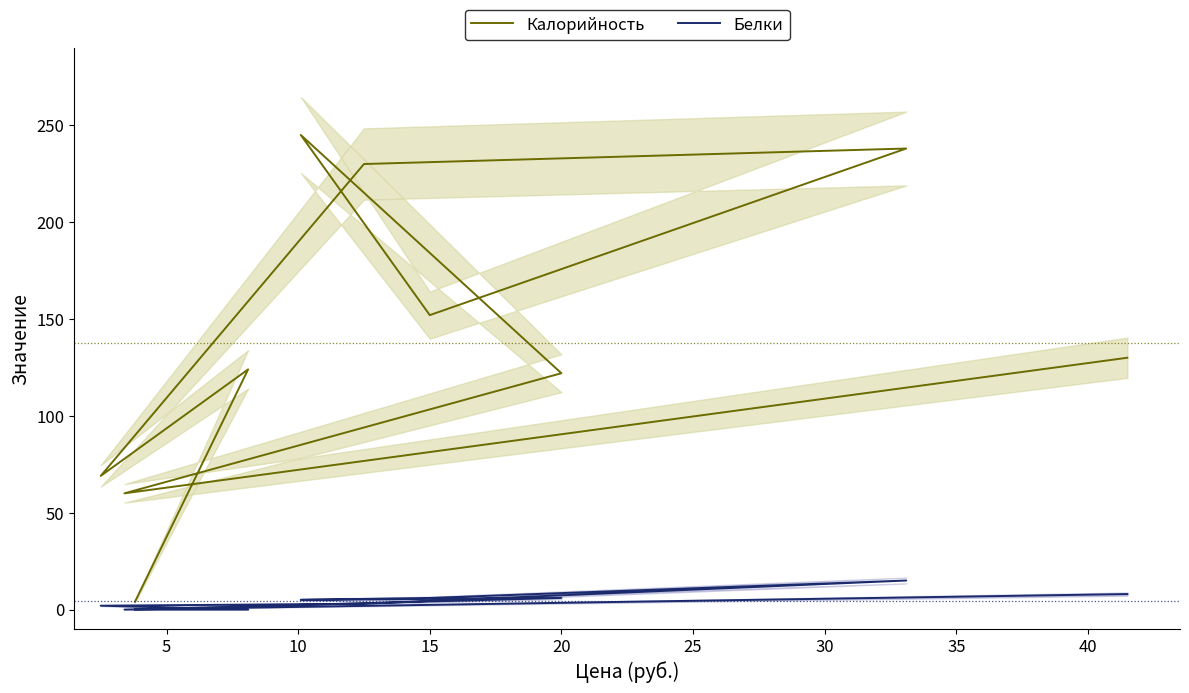

True or false: Калорийность has more than 2 interior local peaks.

True